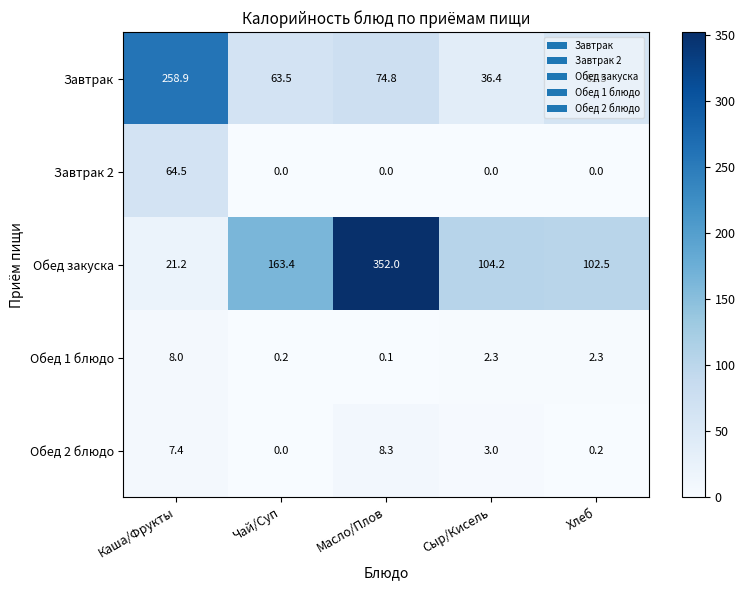

Which series has the largest range (max minus min)?

Обед закуска